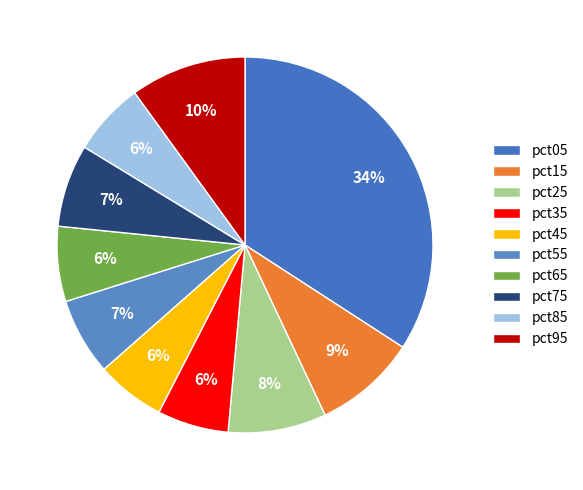

What is the total percentage of pct05 and pct45?

40.1%